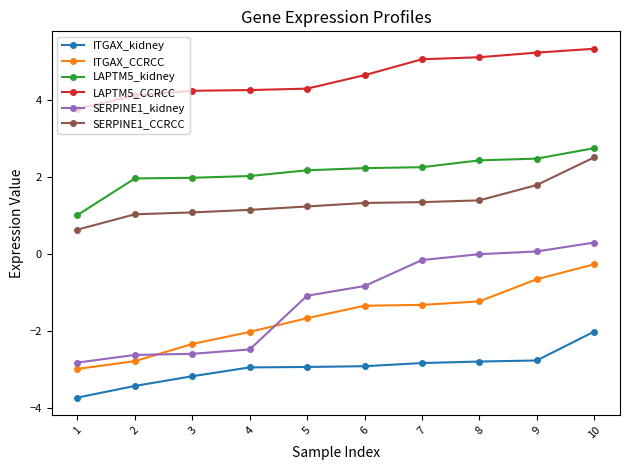

Which series has the largest range (max minus min)?

SERPINE1_kidney